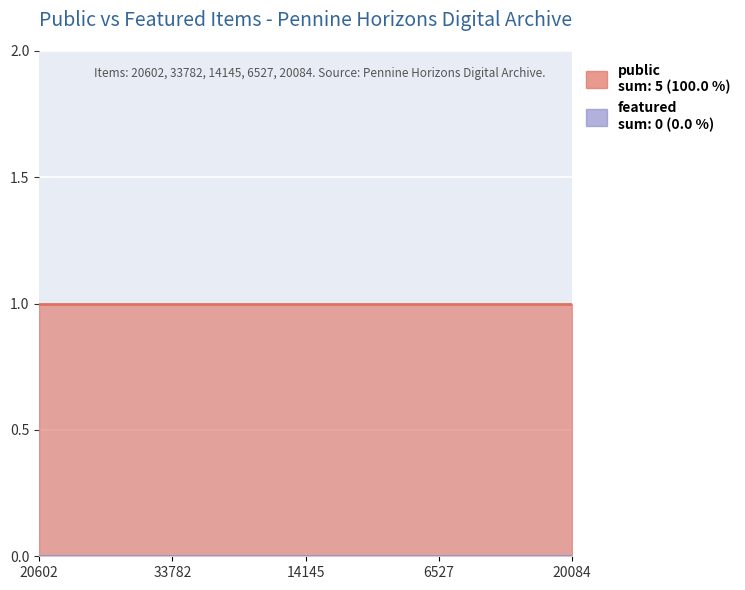

How many lines are shown in the chart?

2